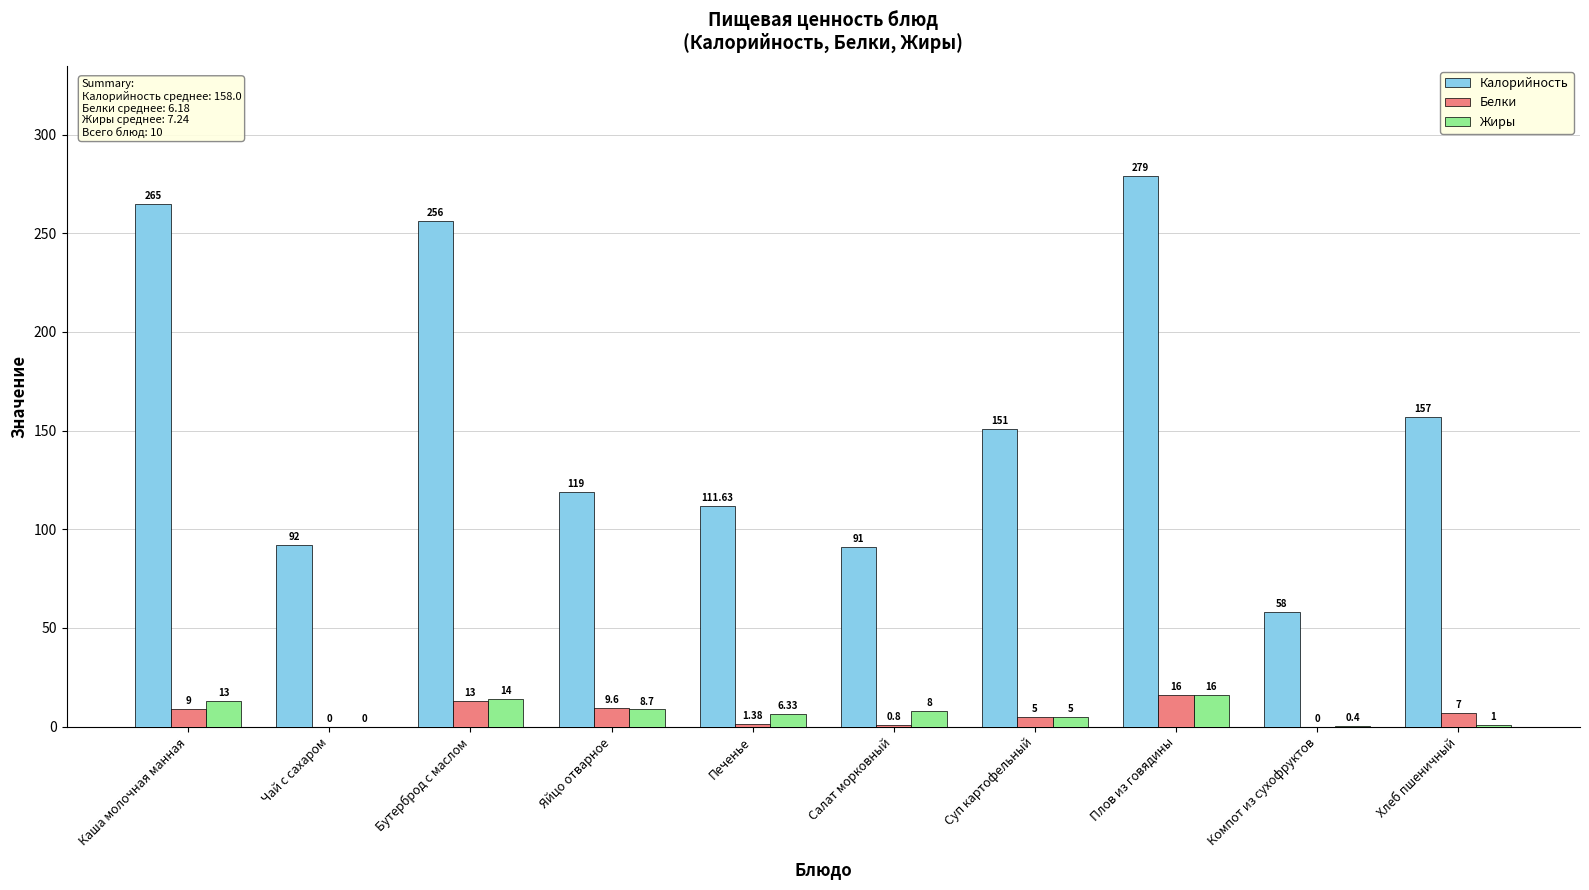

What is the average value of the Жиры series?

7.2